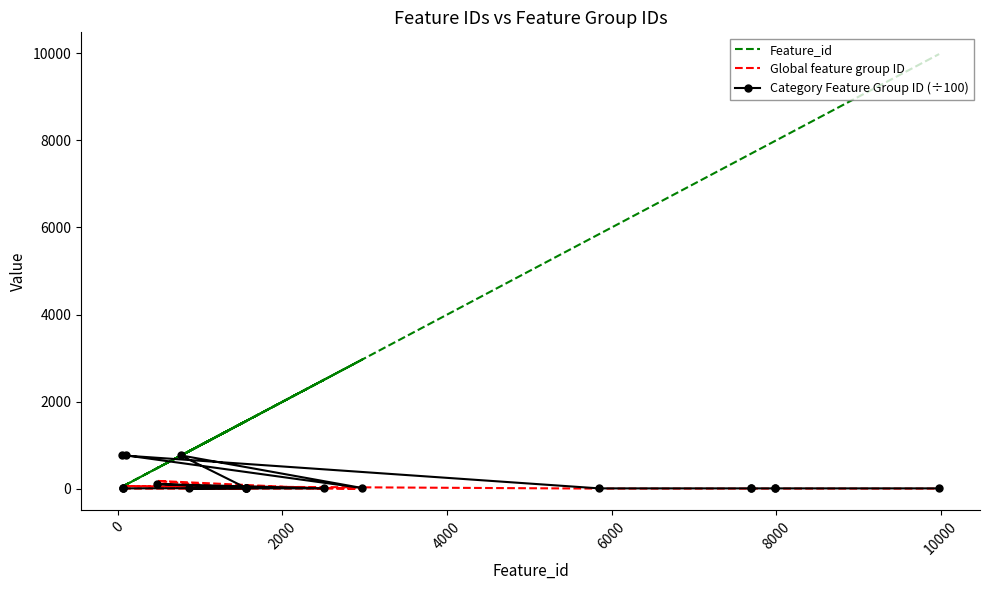

How many categories are shown in the chart?

20